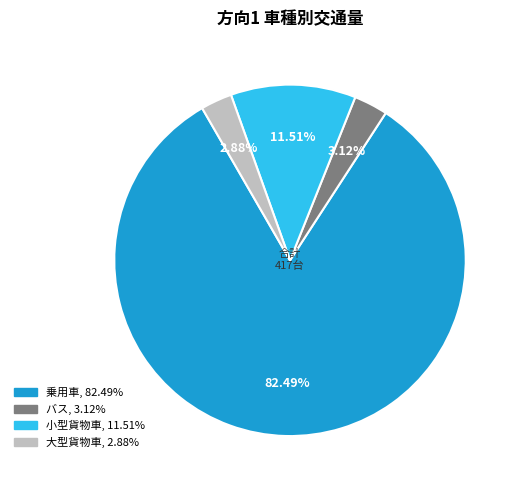

Is there any slice that represents more than half of the pie?

Yes